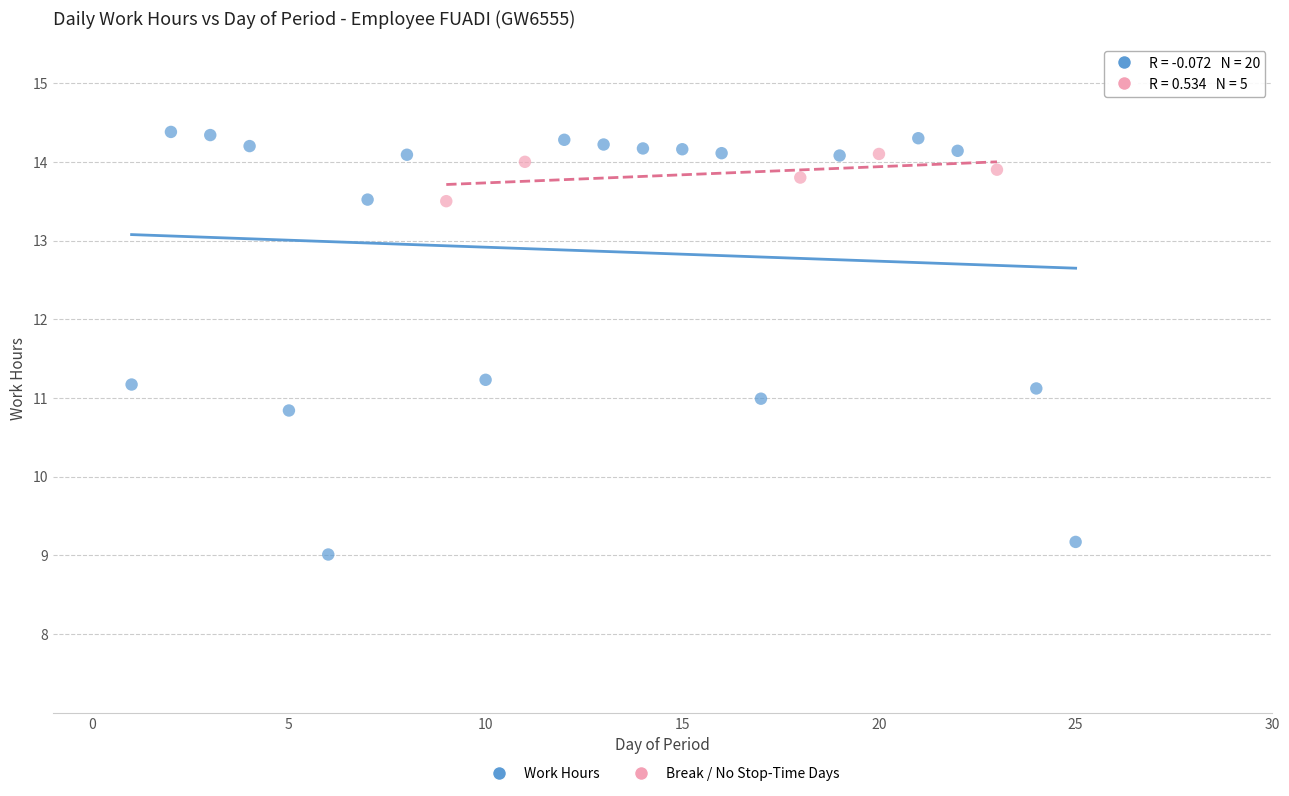

Which series contains the lowest Y value?

Work Hours